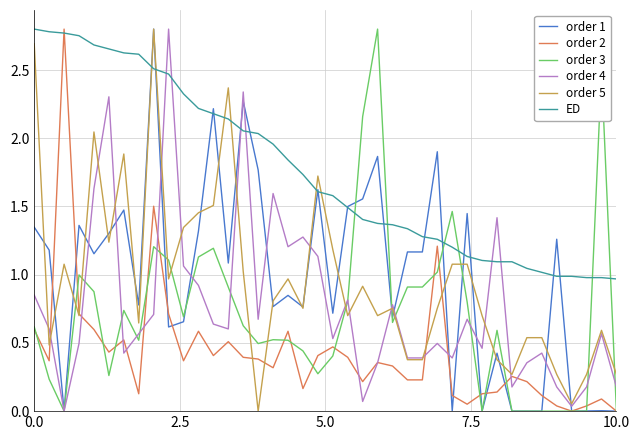

How many times do order 2 and ED cross each other?

2